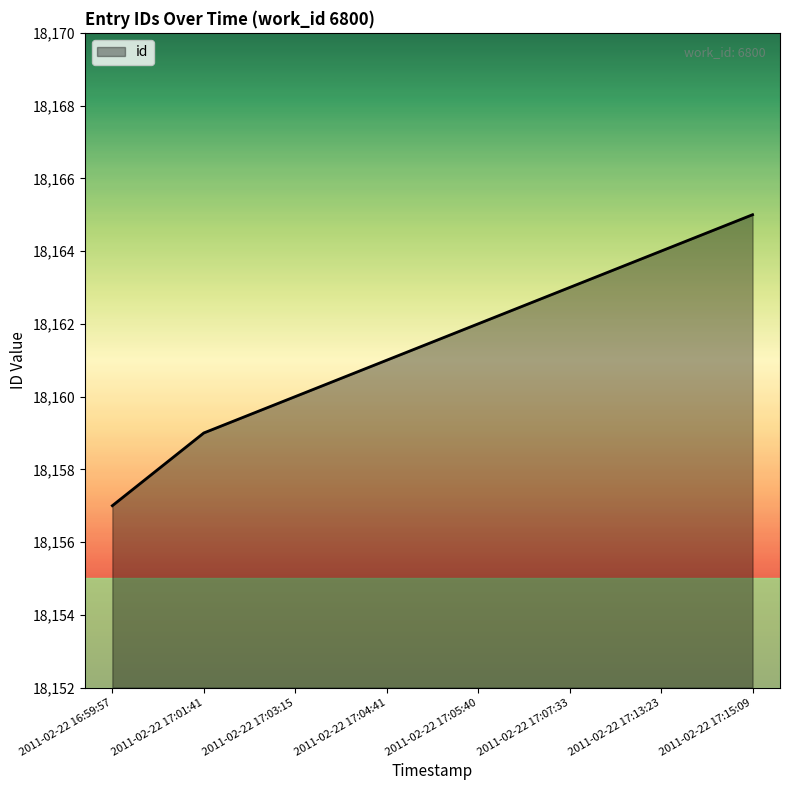

Does the chart display data point markers on the line(s)?

No